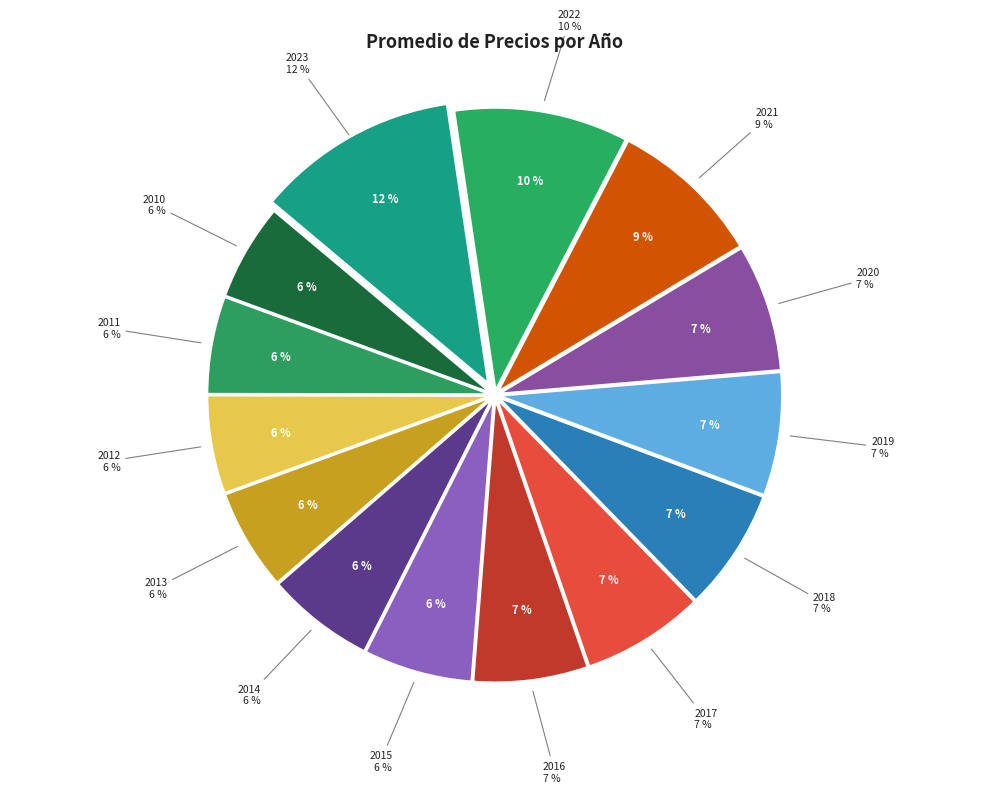

To the nearest percent, what is the difference between the largest and smallest slice percentages?

6%